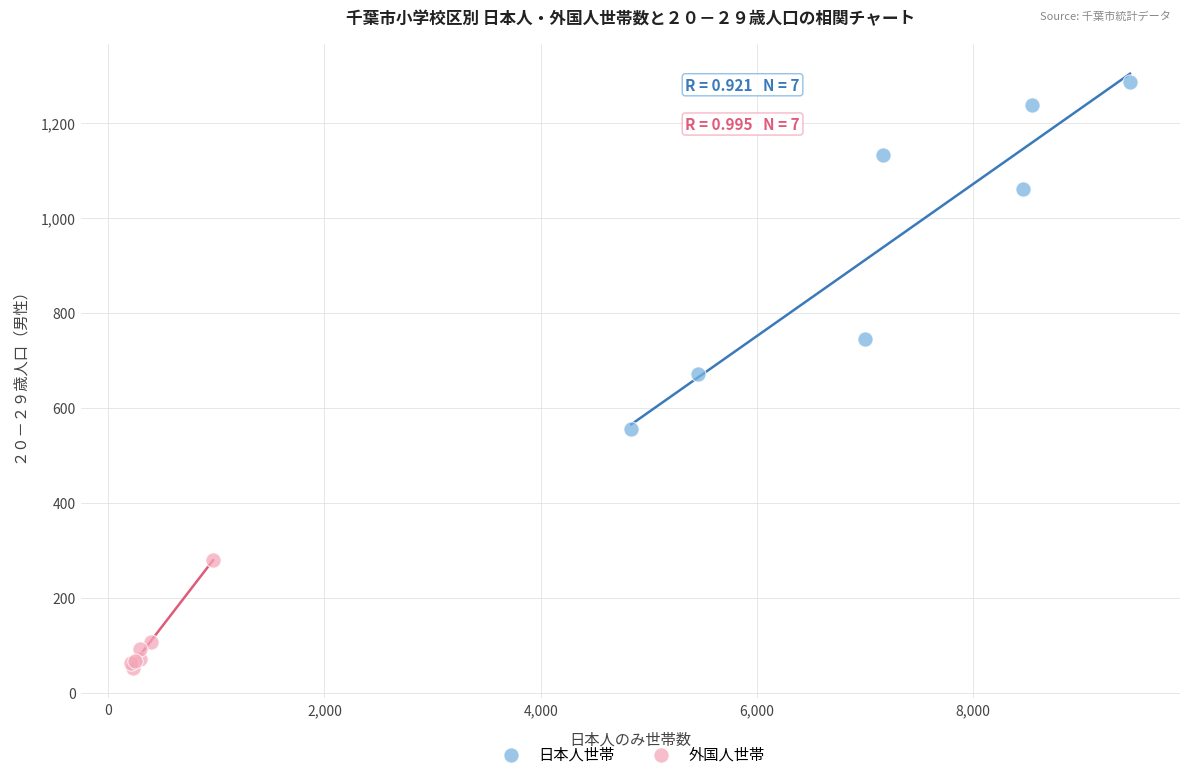

Which series has the widest spread of Y values?

日本人世帯